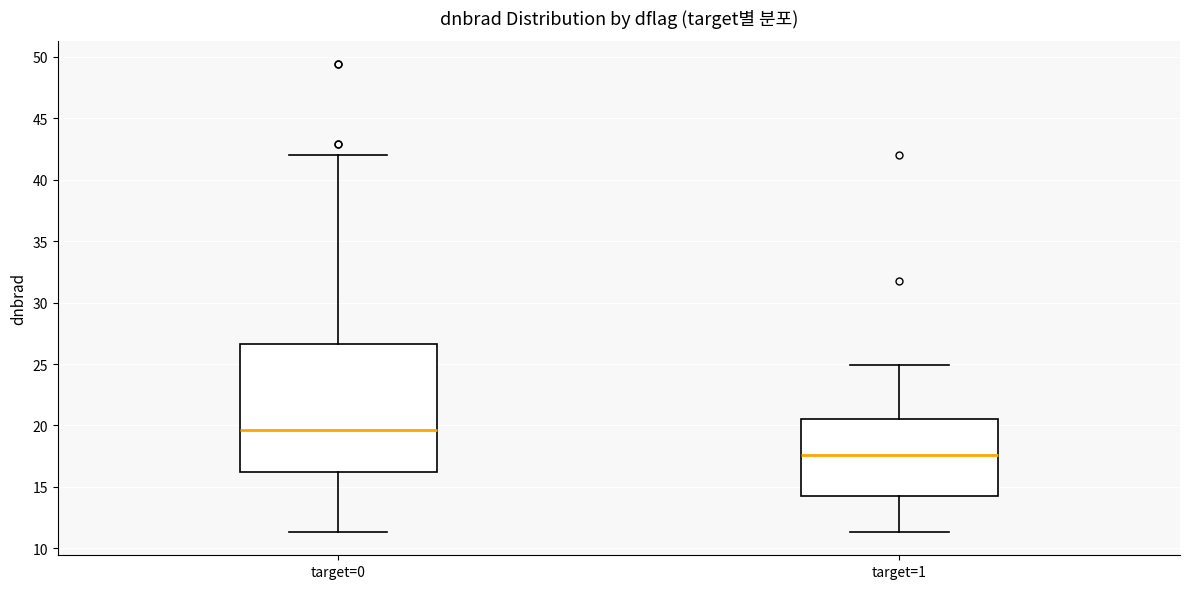

Reading left to right, transcribe this box plot: for each box, give where its median line is, the range the box spans, and where its two whiskers end, as read against the y-axis. The values are not printed on the chart, so give them approximately, as read against the axis.

target=0: median 19.5, box 16.0 to 26.5, whiskers 11.5 to 42.0
target=1: median 17.5, box 14.0 to 20.5, whiskers 11.5 to 25.0